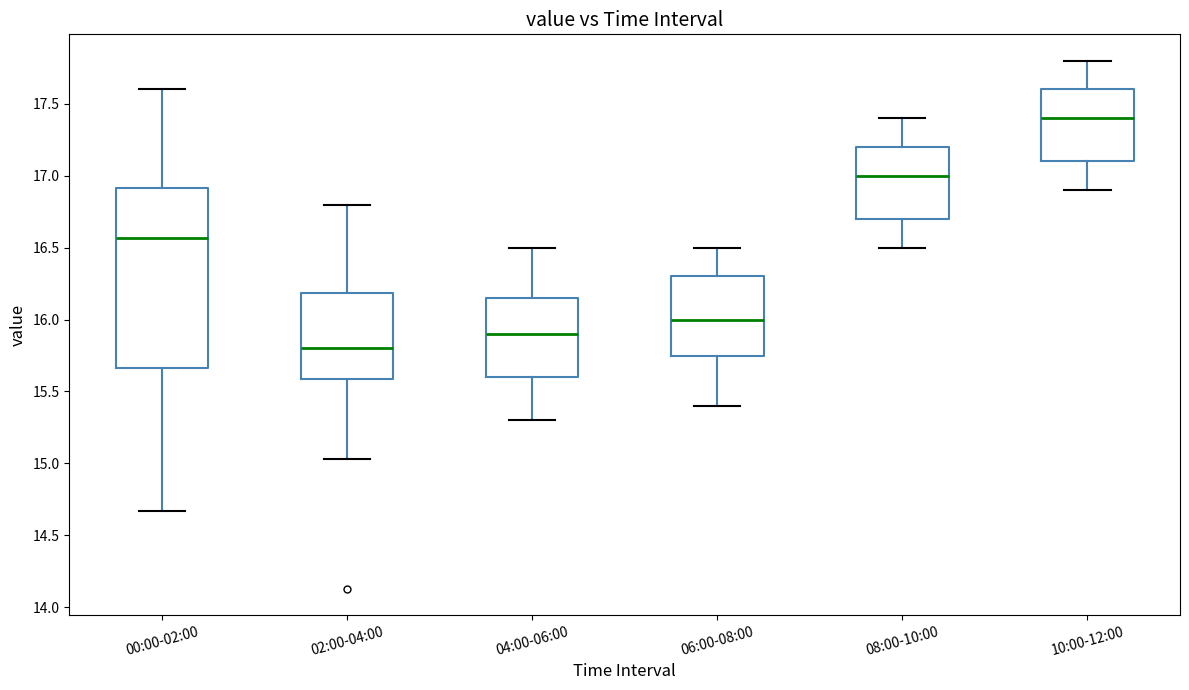

Reading left to right, transcribe this box plot: for each box, give where its median line is, the range the box spans, and where its two whiskers end, as read against the y-axis. The values are not printed on the chart, so give them approximately, as read against the axis.

00:00-02:00: median 16.55, box 15.65 to 16.90, whiskers 14.65 to 17.60
02:00-04:00: median 15.80, box 15.60 to 16.20, whiskers 15.05 to 16.80
04:00-06:00: median 15.90, box 15.60 to 16.15, whiskers 15.30 to 16.50
06:00-08:00: median 16.00, box 15.75 to 16.30, whiskers 15.40 to 16.50
08:00-10:00: median 17.00, box 16.70 to 17.20, whiskers 16.50 to 17.40
10:00-12:00: median 17.40, box 17.10 to 17.60, whiskers 16.90 to 17.80